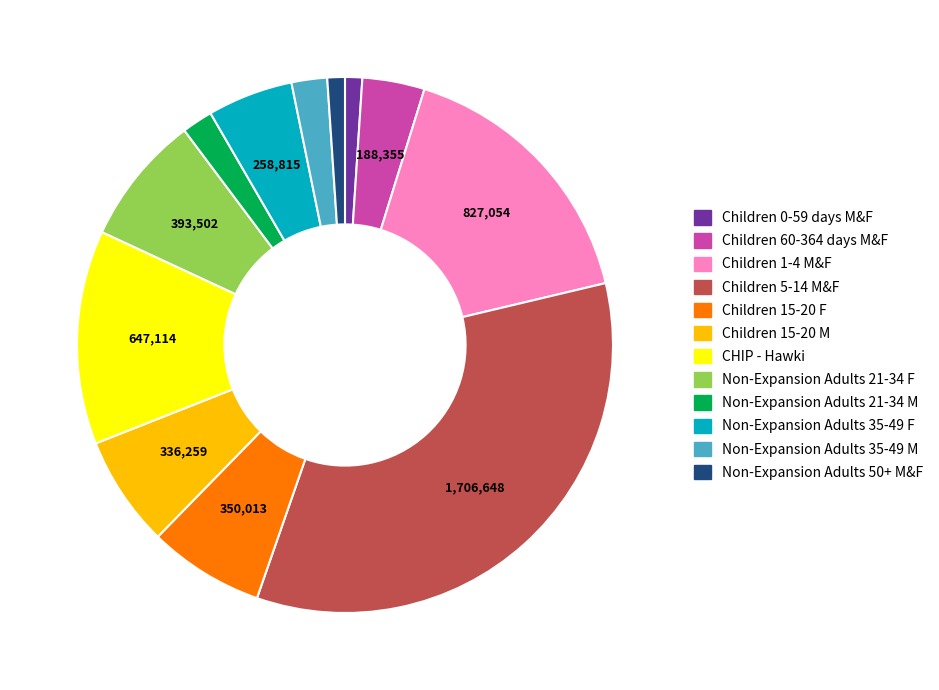

What is the largest slice in the pie chart?

Children 5-14 M&F